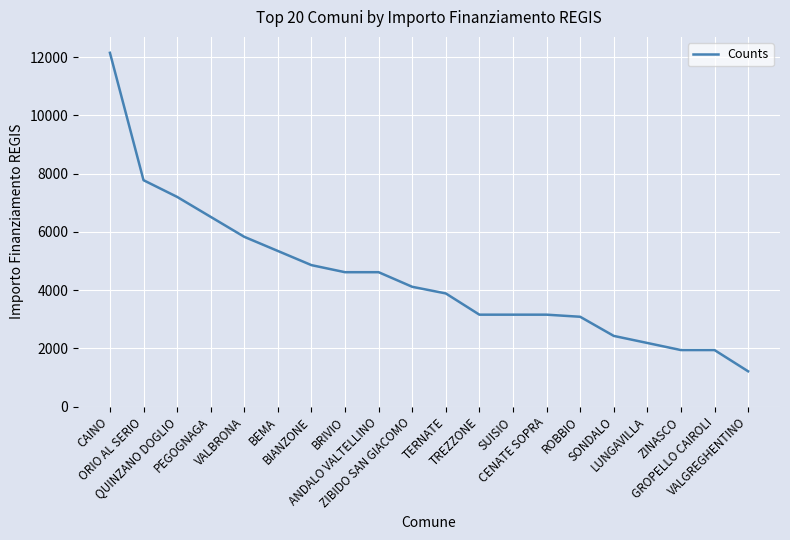

What is the smallest value displayed?

1215